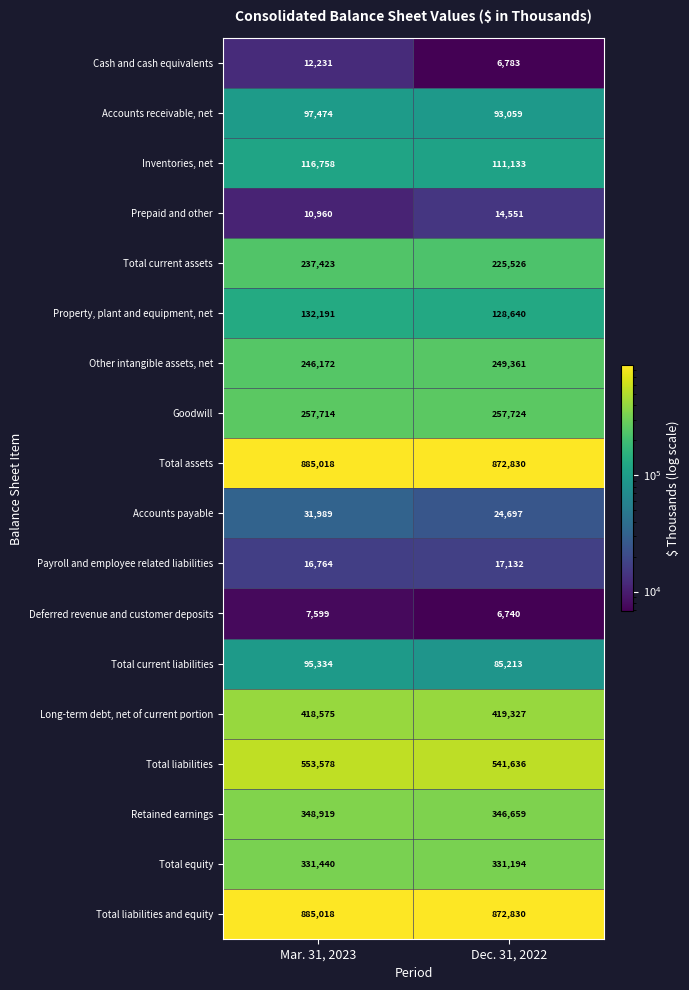

What is the difference between the highest and lowest values at Mar. 31, 2023?

877419